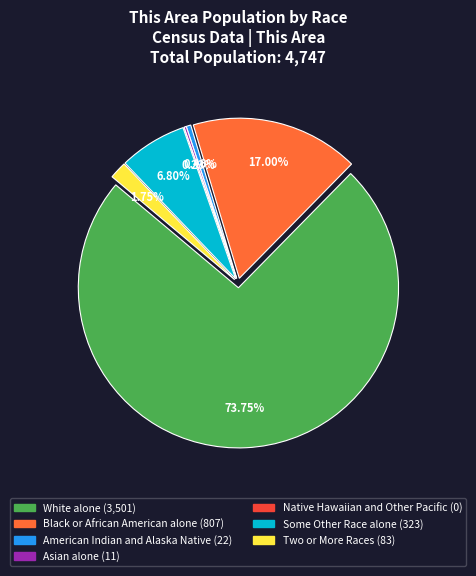

Approximately how many times larger is the value at Black or African American alone compared to Some Other Race alone?

2.5